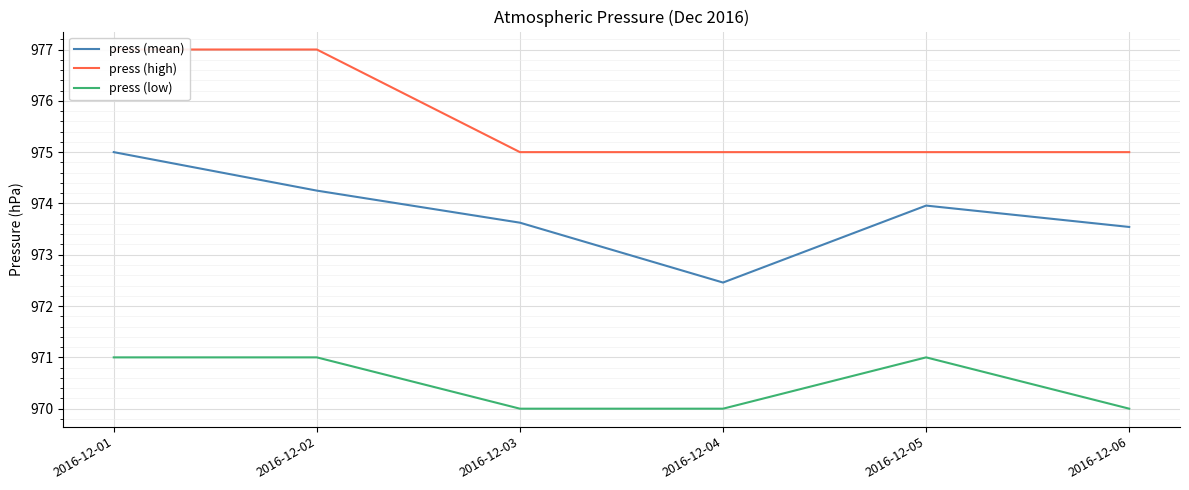

True or false: press (low) and press (high) intersect in this chart.

False